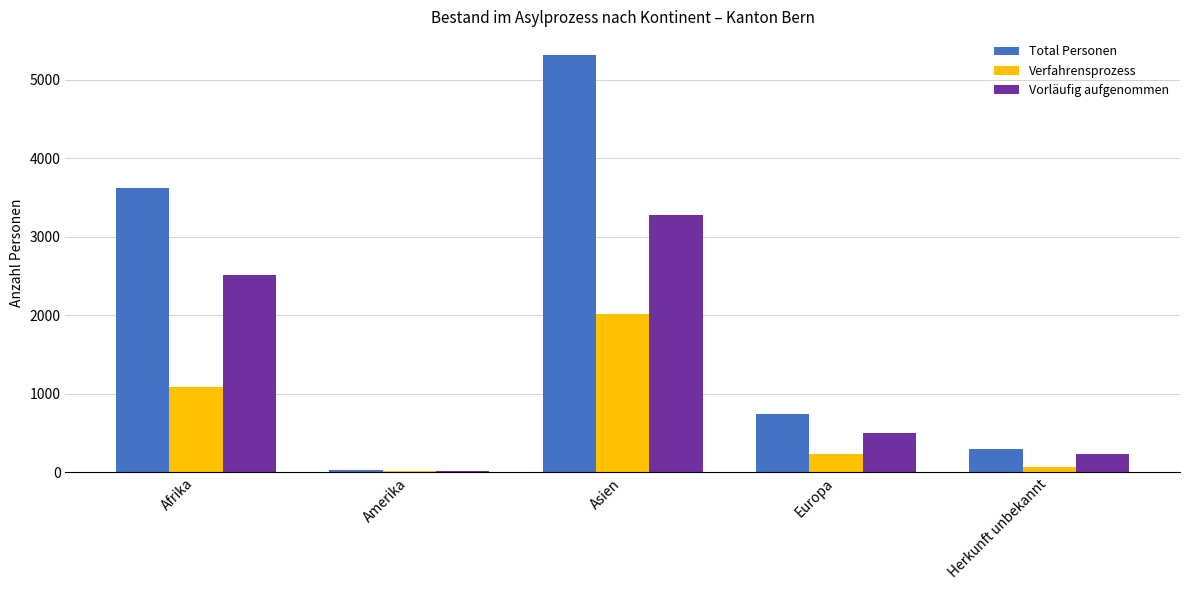

What is the spread (max minus min) of values at Europa?

508